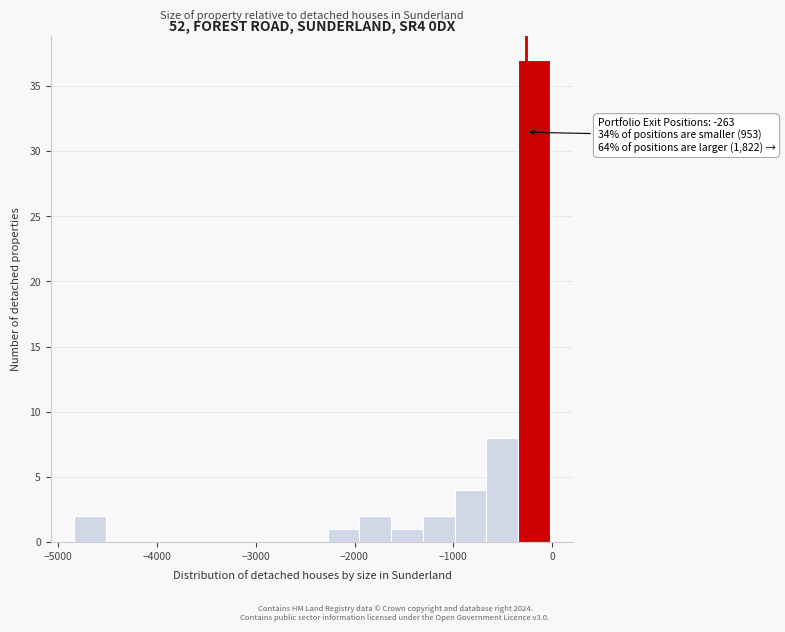

Read against the x-axis, roughly where is the centre of the tallest bar?

-200